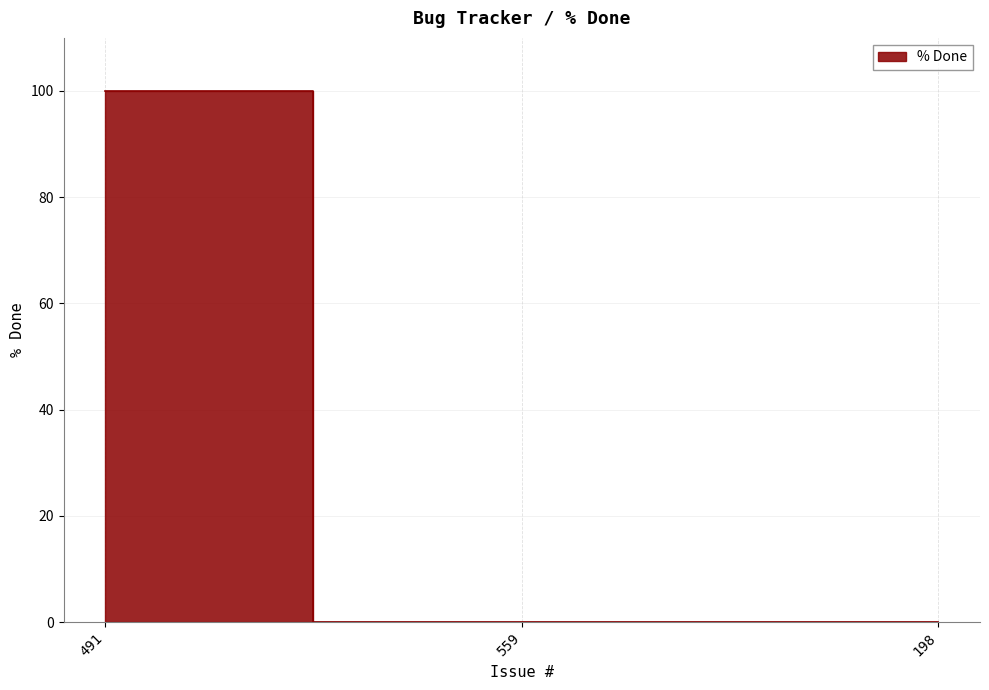

How many data points does each series have?

3